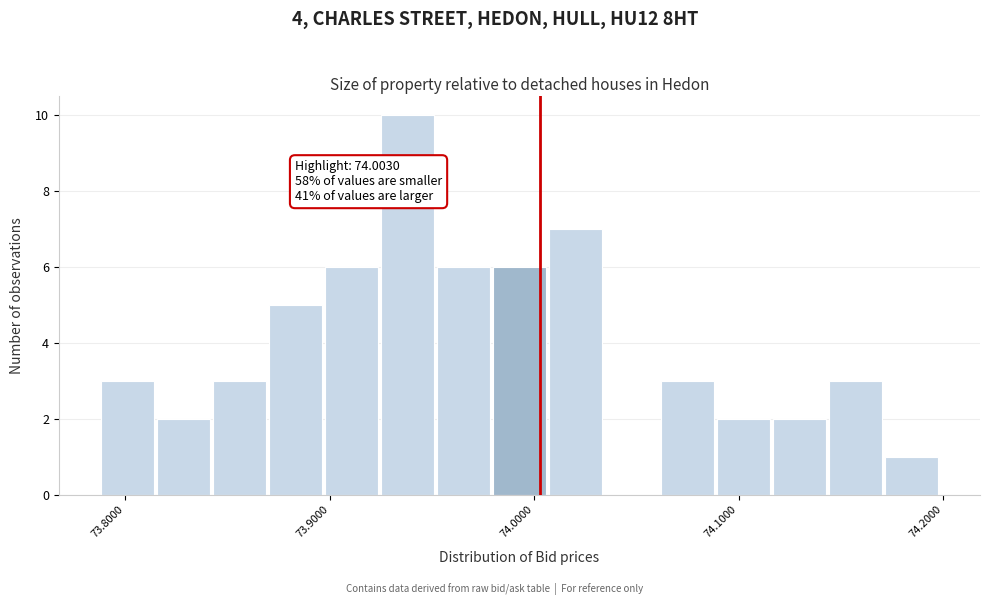

Read against the x-axis, roughly where is the centre of the tallest bar?

73.94